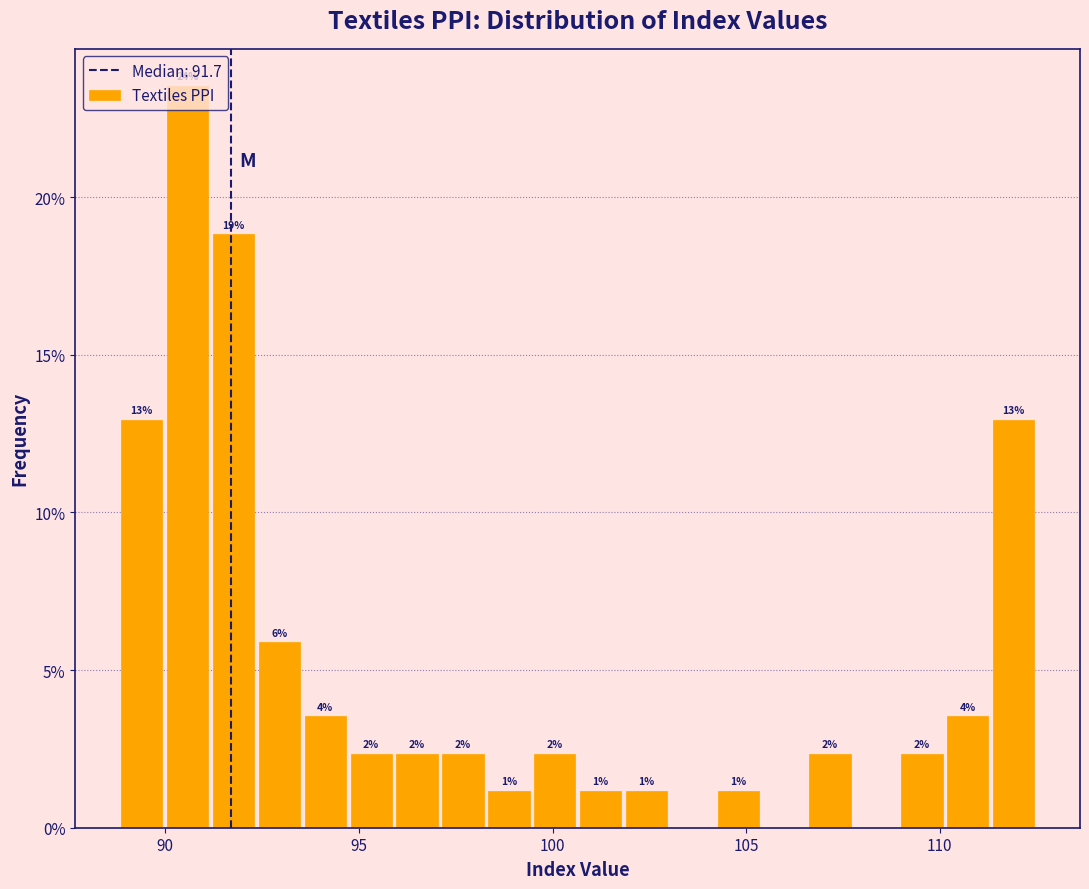

Read against the x-axis, roughly where is the centre of the tallest bar?

90.5